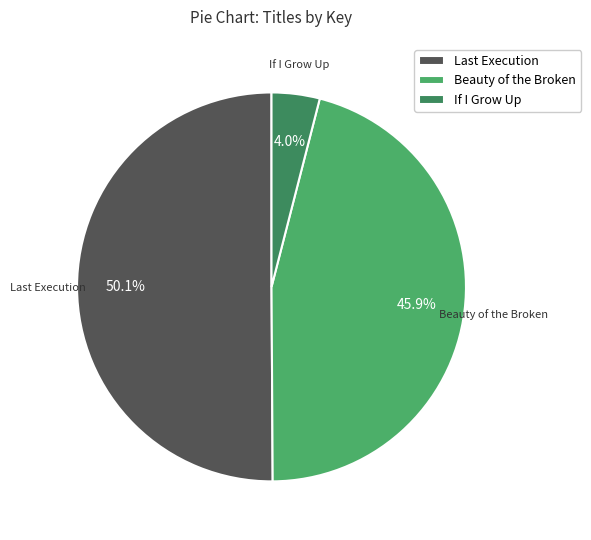

Which category has the smallest portion of the pie?

If I Grow Up